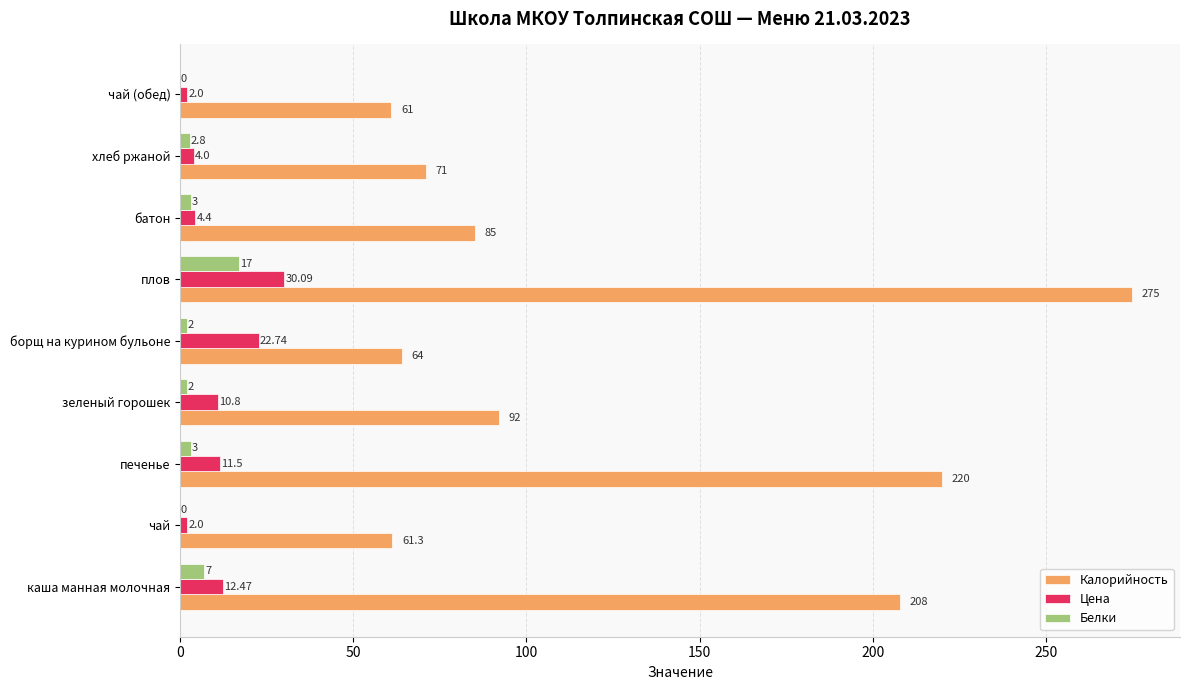

At which category is the sum across all series the highest?

плов